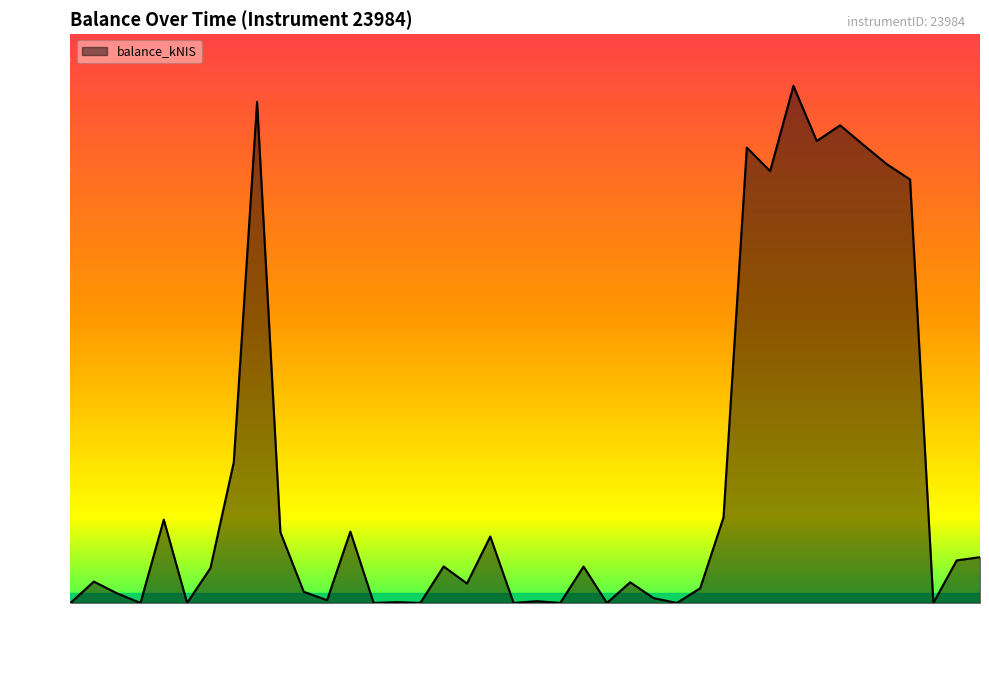

What is the maximum value shown in the chart?

59.5